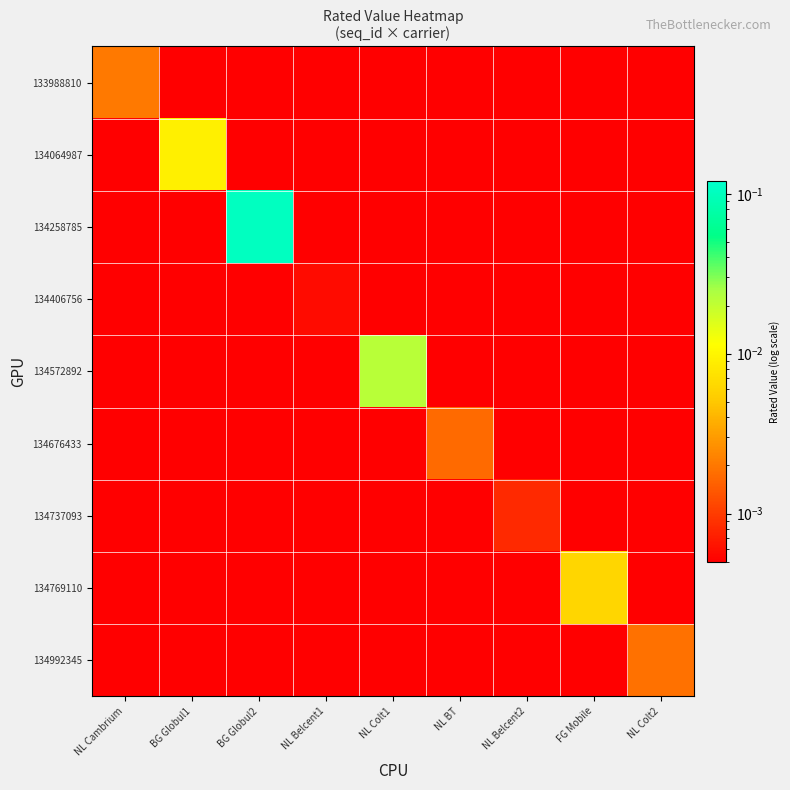

Which series has the largest total across all categories?

134258785